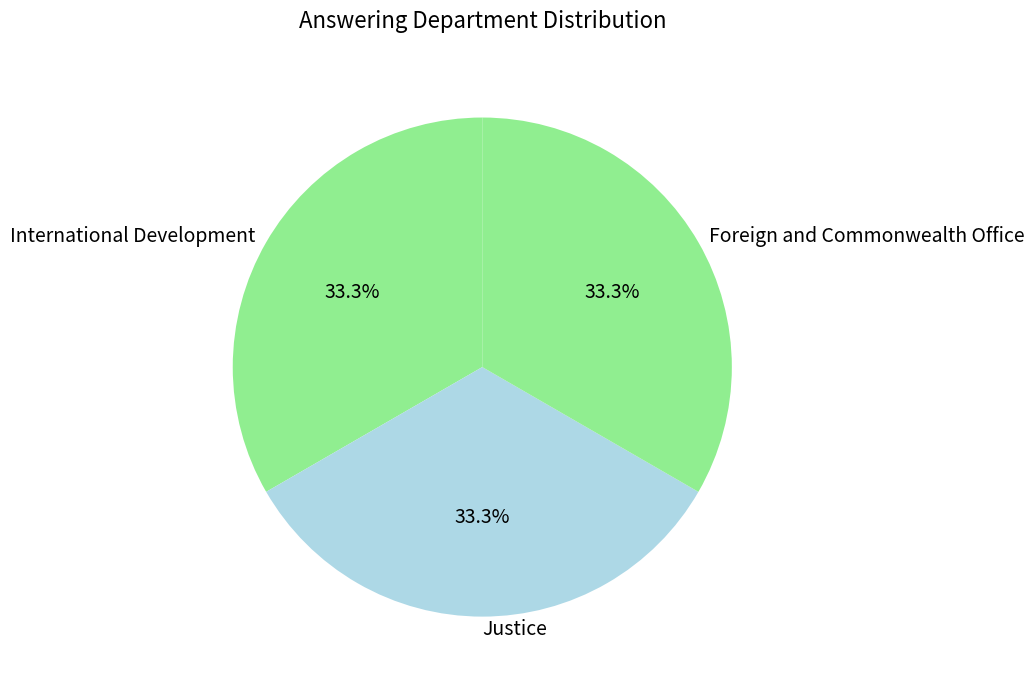

Approximately how many times larger is the value at Justice compared to International Development?

1.0